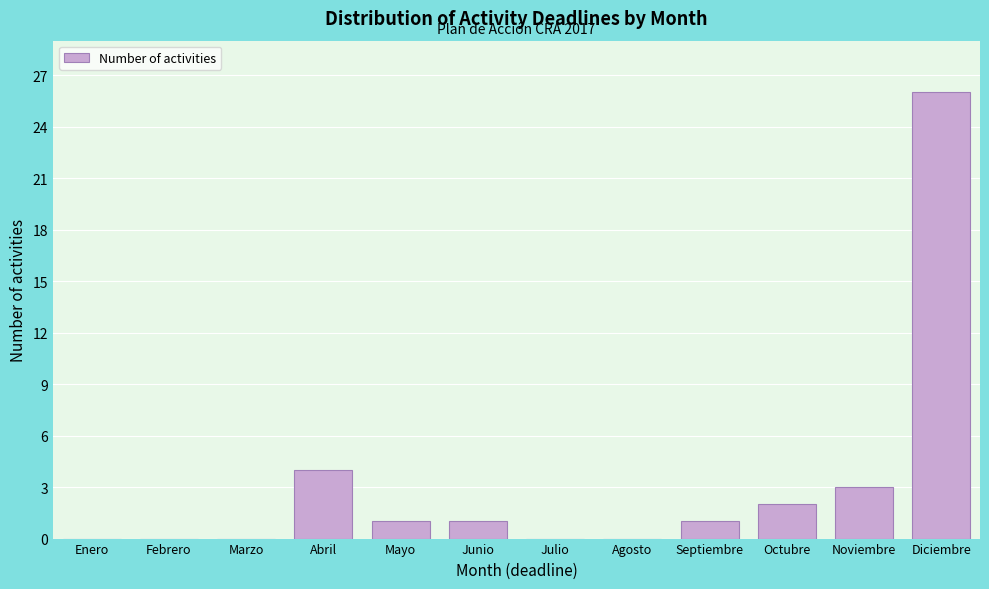

Reading right to left, what are all the values shown in this chart?

Diciembre=26	Noviembre=3	Octubre=2	Septiembre=1	Agosto=0	Julio=0	Junio=1	Mayo=1	Abril=4	Marzo=0	Febrero=0	Enero=0